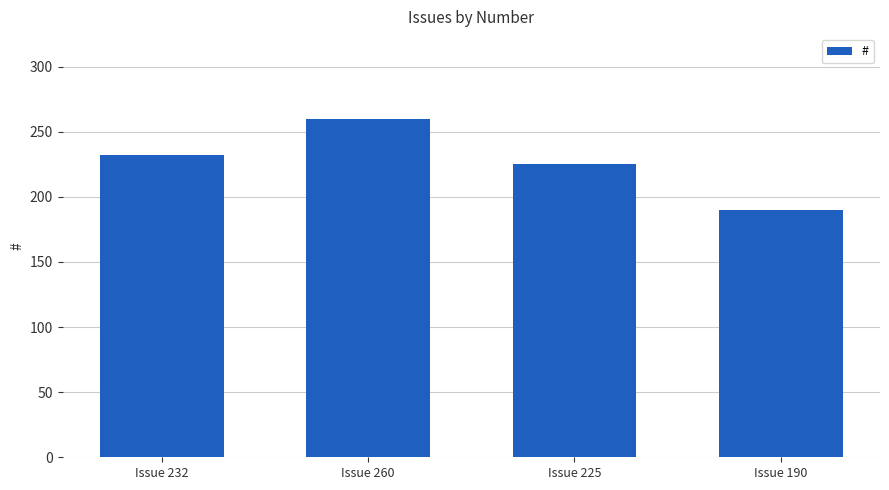

What is the average value?

227